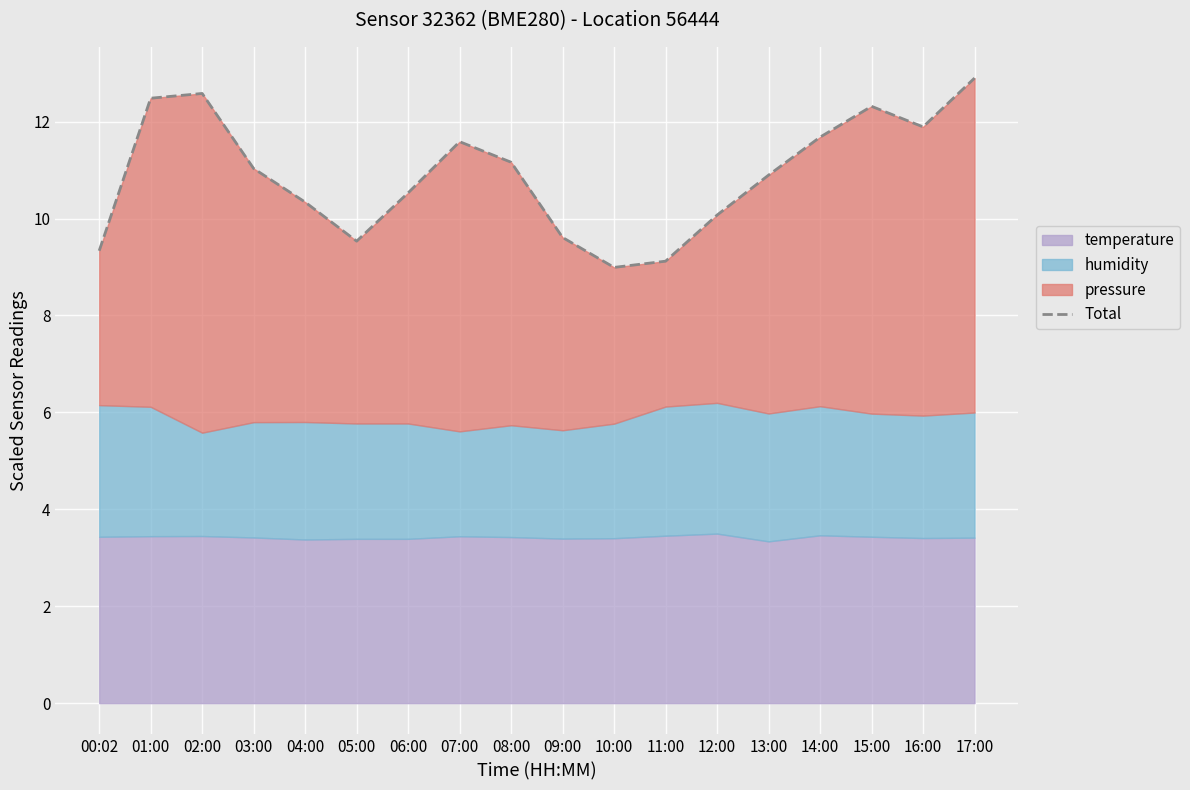

How many lines are shown in the chart?

1